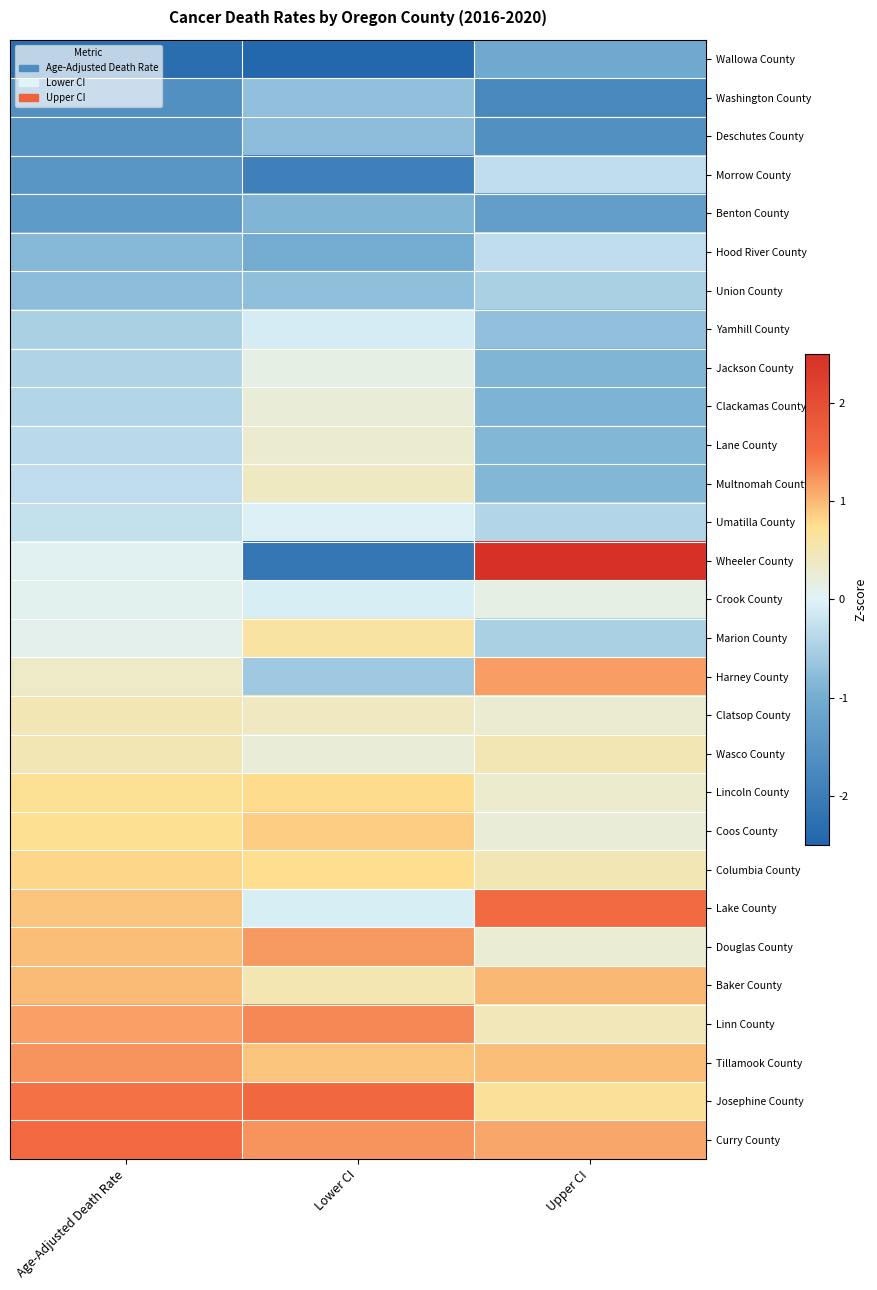

At which category is the sum across all series the highest?

Lower CI